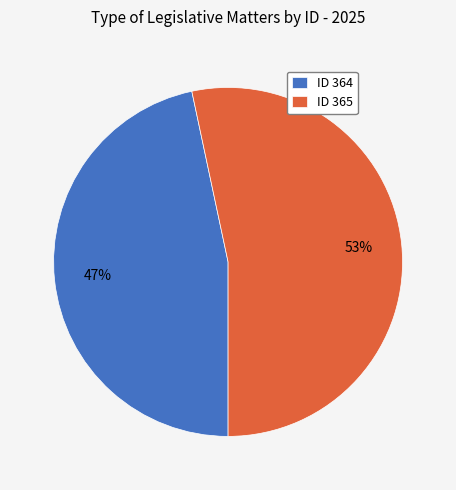

Is there any slice that represents more than half of the pie?

Yes